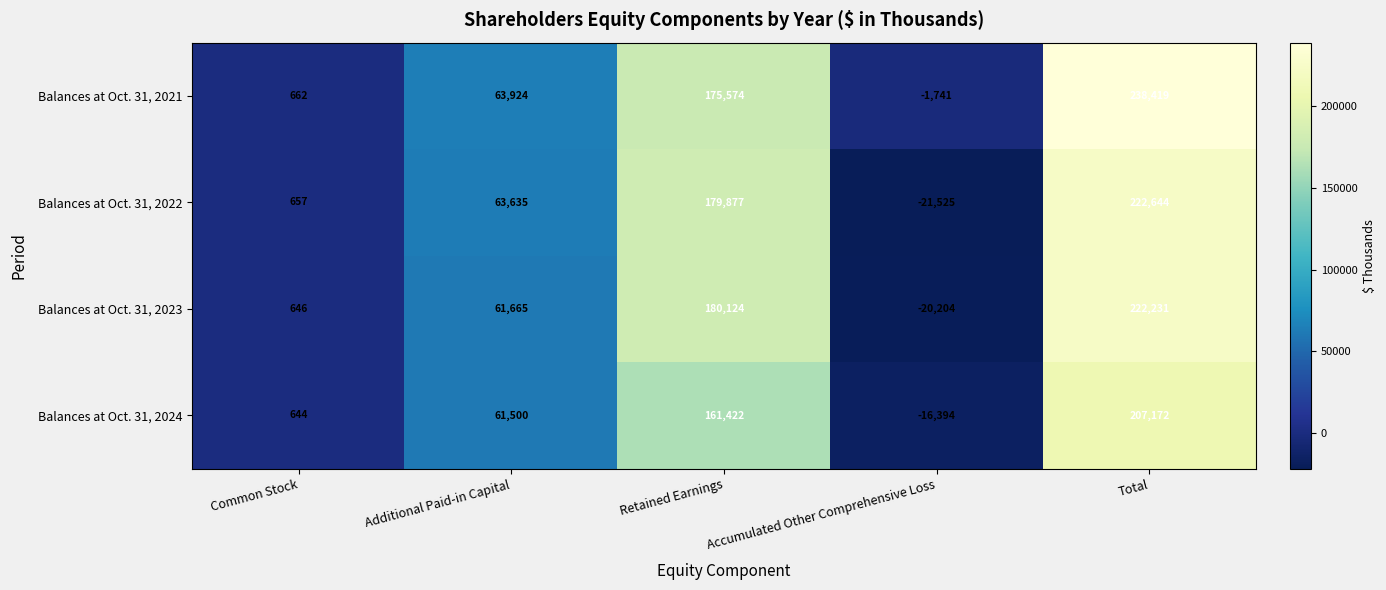

What is the difference between the Balances at Oct. 31, 2023 values at Common Stock and Total?

221585